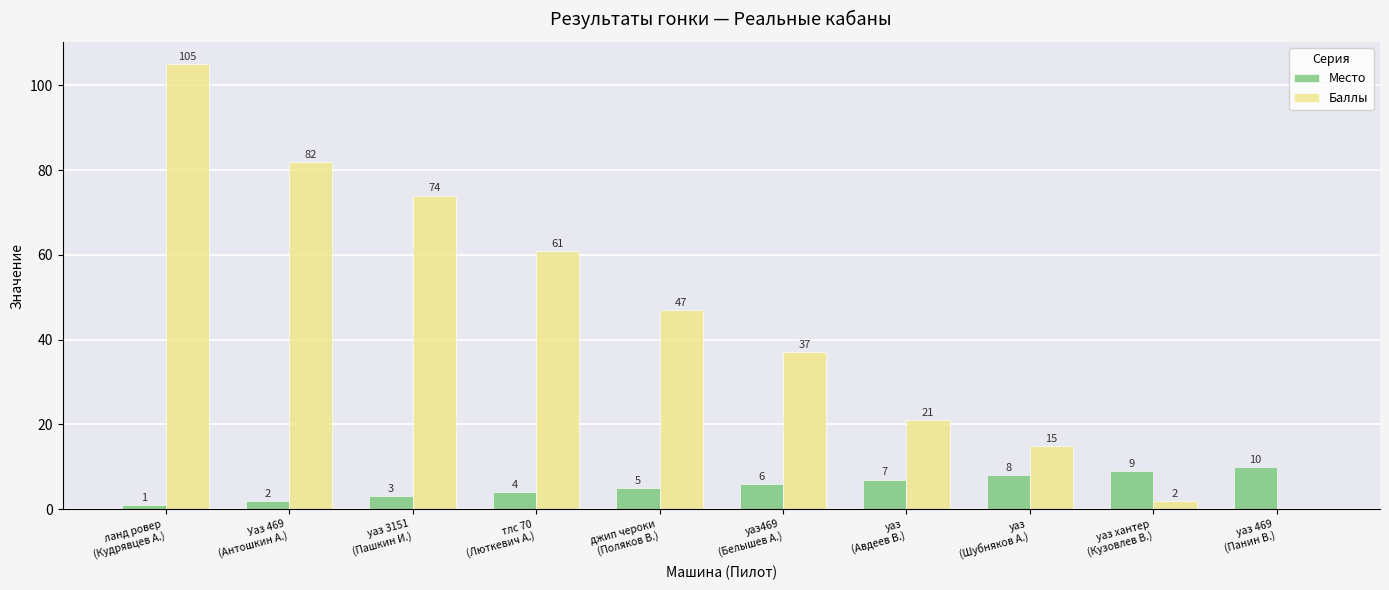

How many values in Баллы are above zero?

9